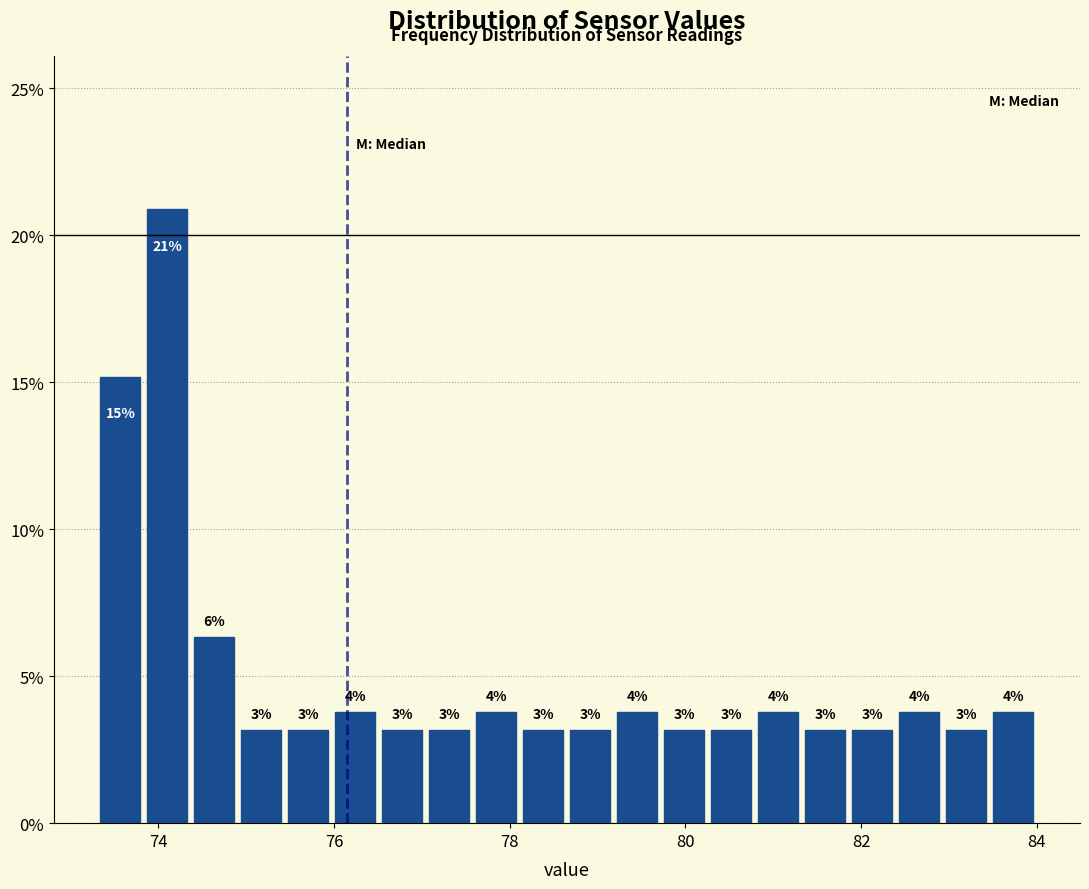

Around what value on the x-axis is the tallest bar? Give the approximate position of its centre, as read against the axis.

74.2